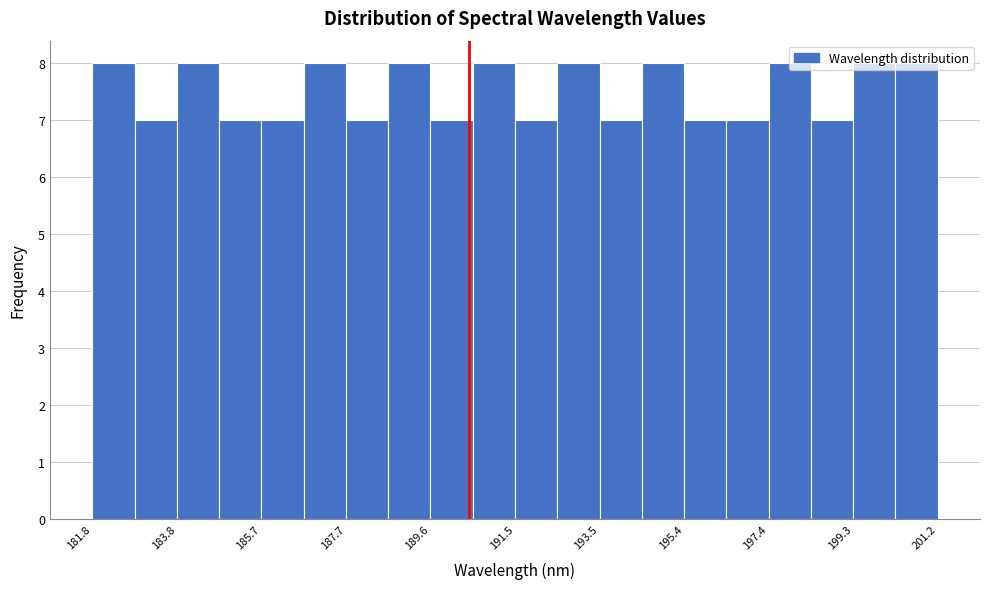

Reading left to right, list every bar in this chart as the range it spans on the x-axis followed by its height. Neither the bar edges nor the heights are printed on the chart, so give them approximately, as read against the axes.

181.8 to 182.8: 8
182.8 to 183.8: 7
183.8 to 184.8: 8
184.8 to 185.8: 7
185.8 to 186.6: 7
186.6 to 187.6: 8
187.6 to 188.6: 7
188.6 to 189.6: 8
189.6 to 190.6: 7
190.6 to 191.6: 8
191.6 to 192.6: 7
192.6 to 193.4: 8
193.4 to 194.4: 7
194.4 to 195.4: 8
195.4 to 196.4: 7
196.4 to 197.4: 7
197.4 to 198.4: 8
198.4 to 199.4: 7
199.4 to 200.2: 8
200.2 to 201.2: 8